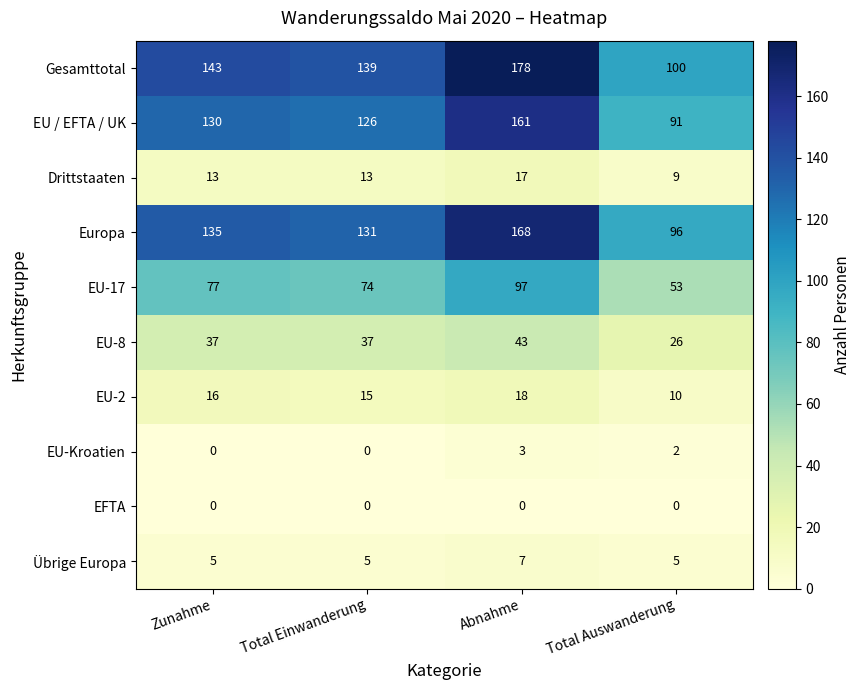

List the labels in order of EU / EFTA / UK value, smallest first.

Total Auswanderung, Total Einwanderung, Zunahme, Abnahme